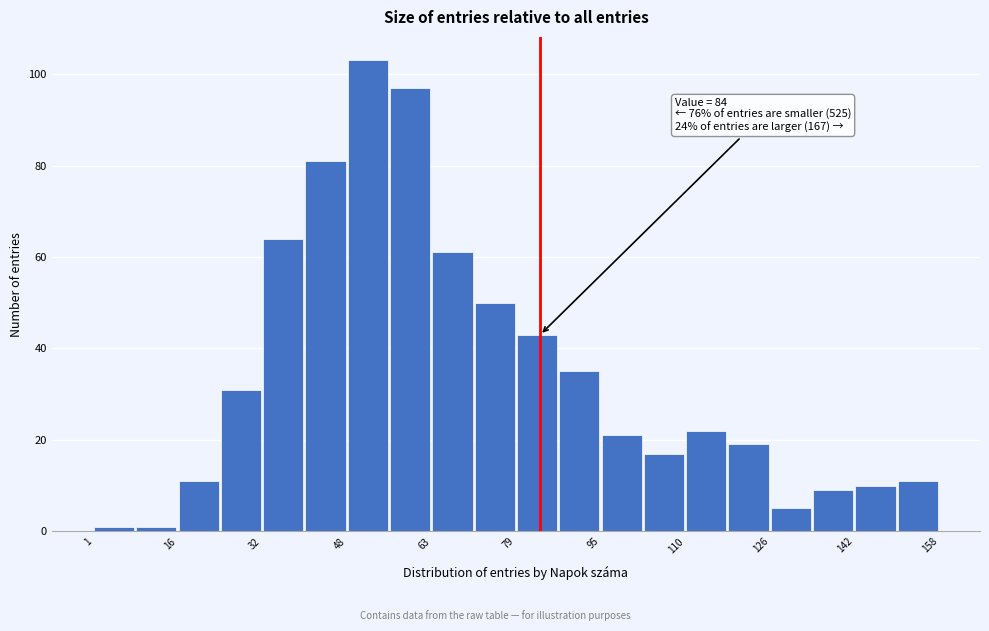

Around what value on the x-axis is the tallest bar? Give the approximate position of its centre, as read against the axis.

52